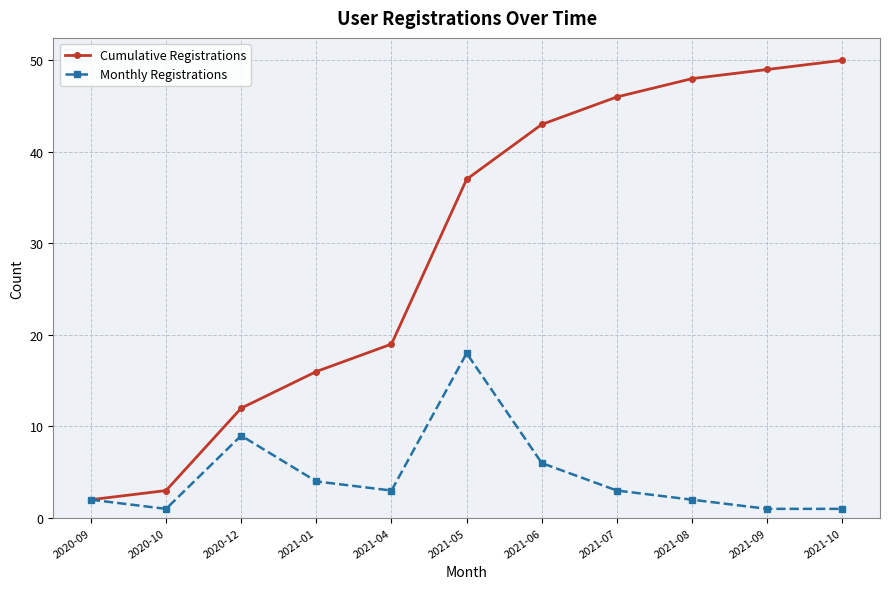

Reading right to left, transcribe all the data shown in this chart.

Cumulative Registrations: 2021-10=50	2021-09=49	2021-08=48	2021-07=46	2021-06=43	2021-05=37	2021-04=19	2021-01=16	2020-12=12	2020-10=3	2020-09=2
Monthly Registrations: 2021-10=1	2021-09=1	2021-08=2	2021-07=3	2021-06=6	2021-05=18	2021-04=3	2021-01=4	2020-12=9	2020-10=1	2020-09=2